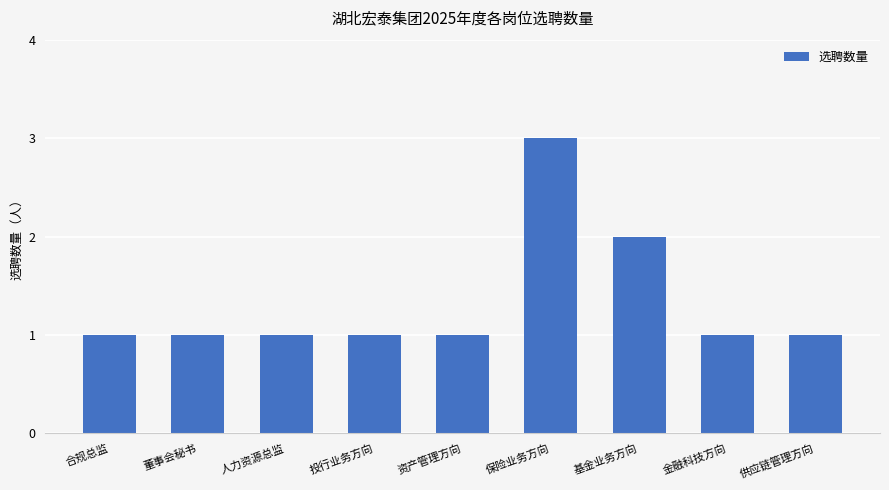

Between 保险业务方向 and 金融科技方向, which is larger?

保险业务方向